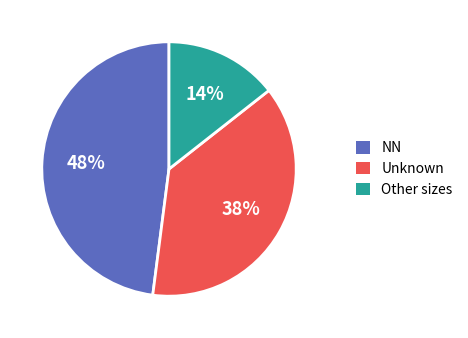

Between Other sizes and Unknown, which is larger?

Unknown